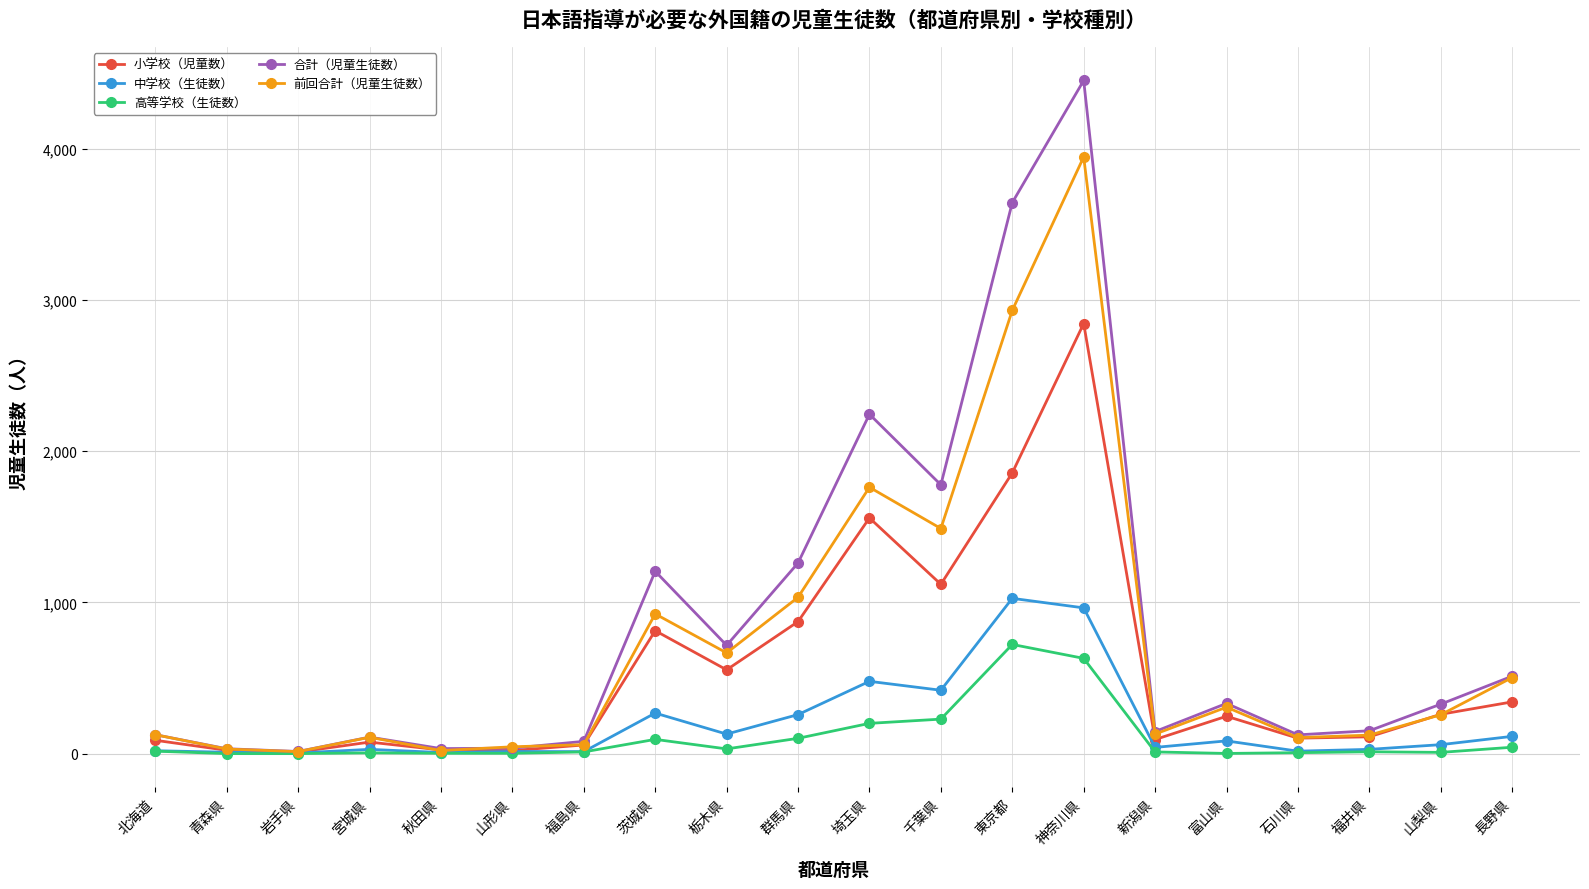

Is it true that 高等学校（生徒数） equals 951 at 東京都?

False